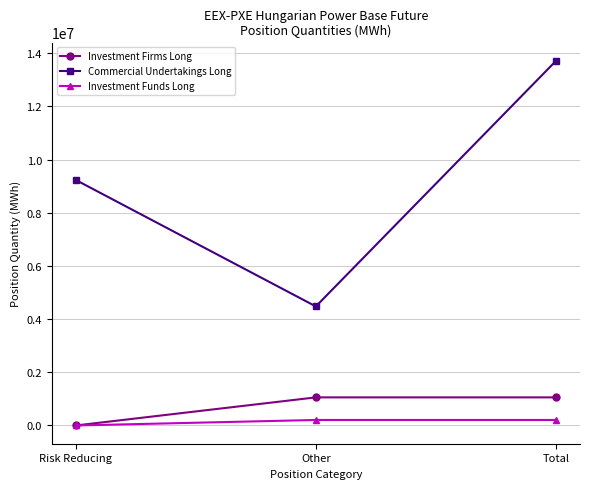

What is the sum of the Investment Funds Long values at Total and Other?

415184